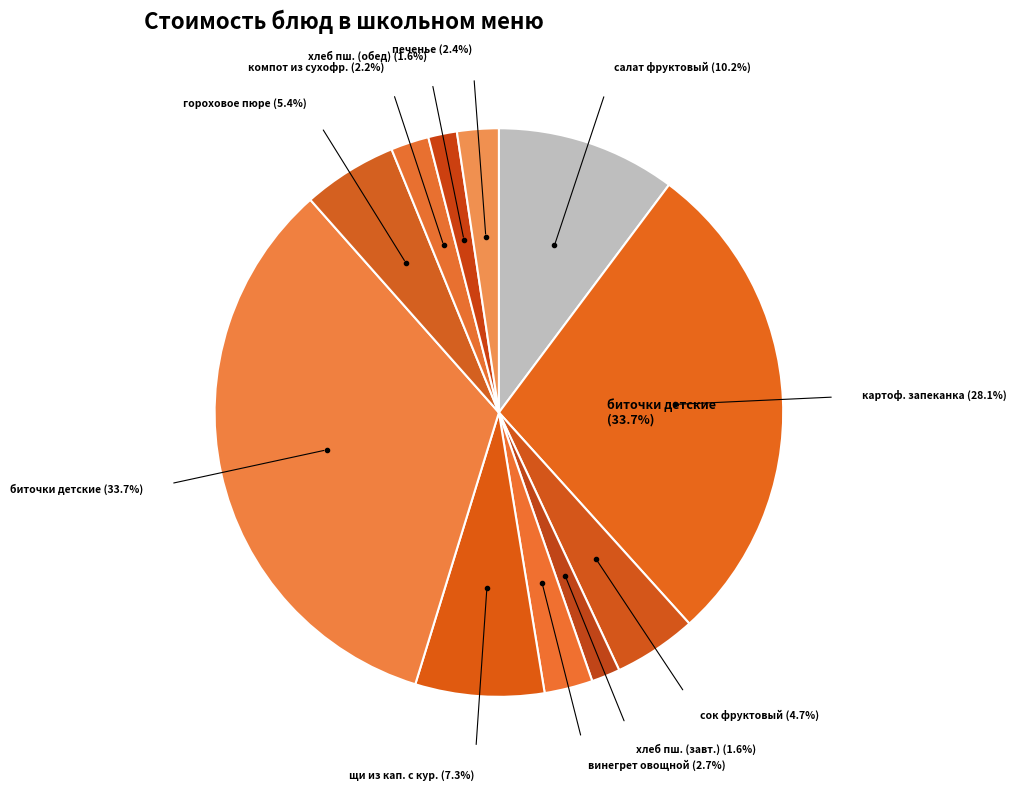

Which slice is the smallest?

хлеб пшеничный (завтрак)